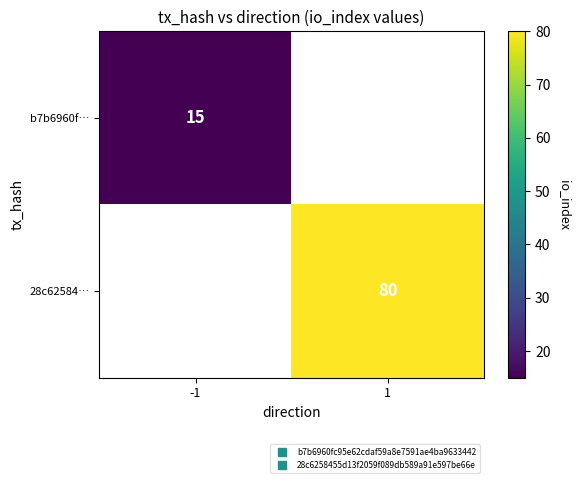

The value of 28c62584… at 1 is 139.0. True or false?

False